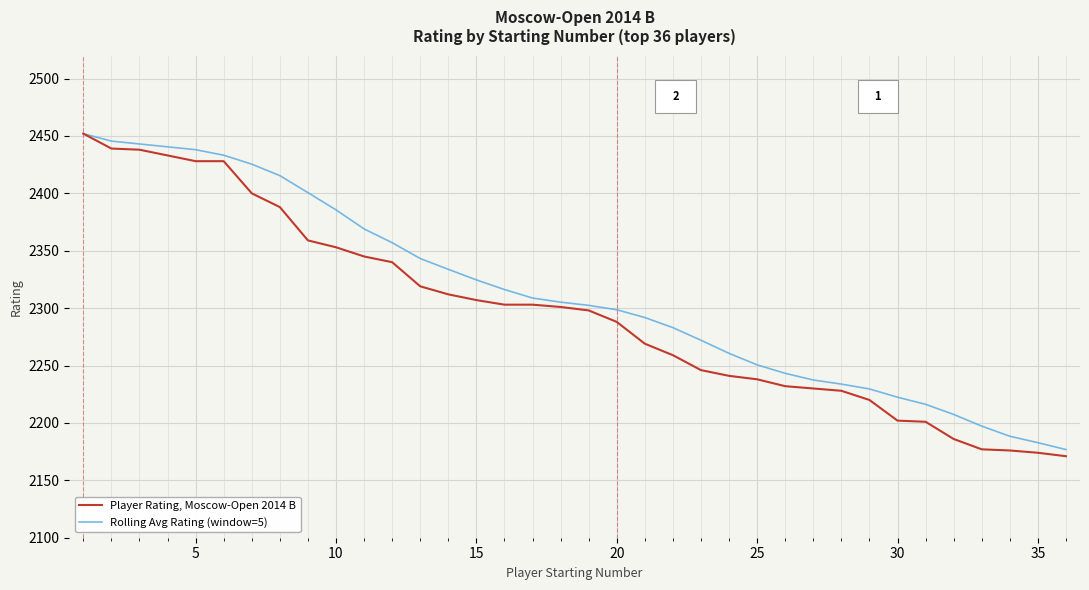

How many distinct data groups are displayed?

2